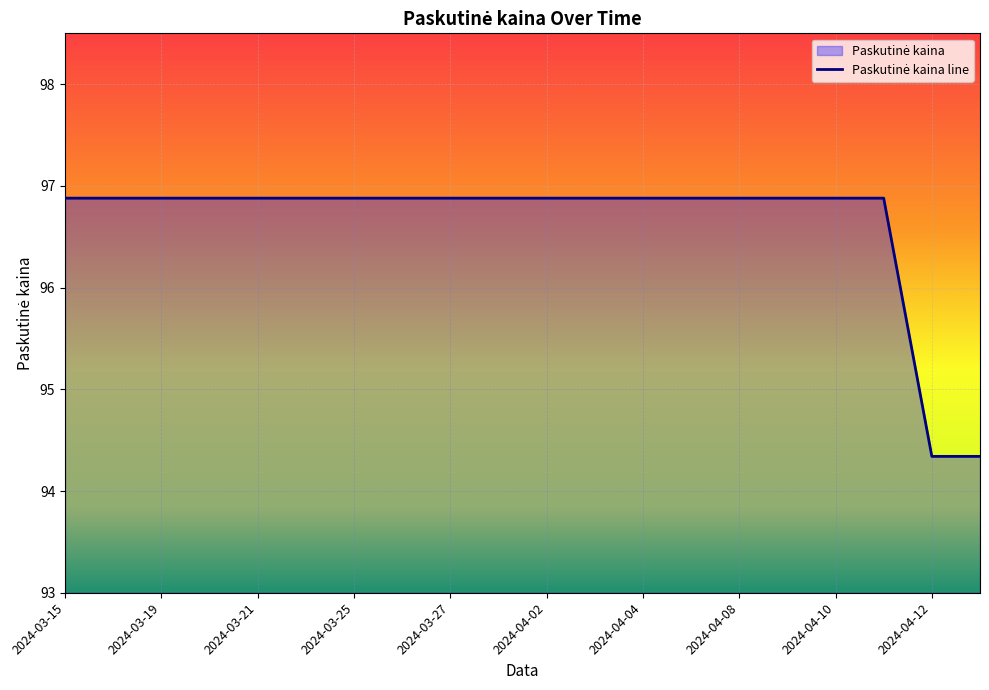

The chart shows a value of 96.9 at 2024-04-05. True or false?

True